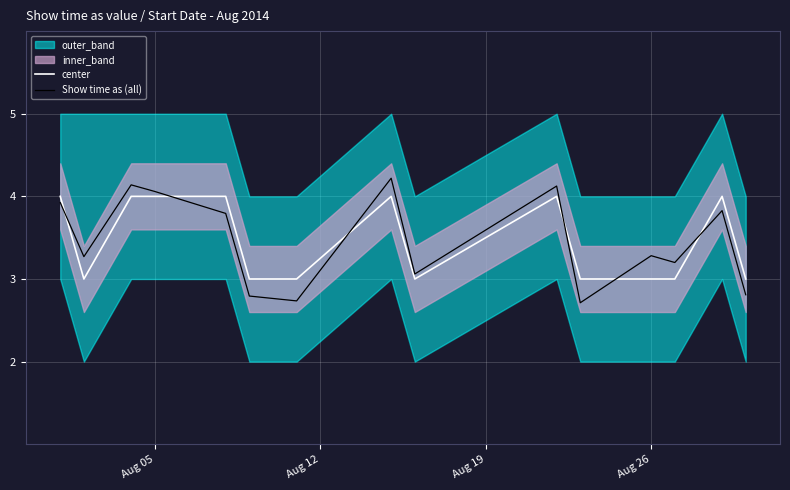

What is the minimum value for Show time as (all)?

2.7